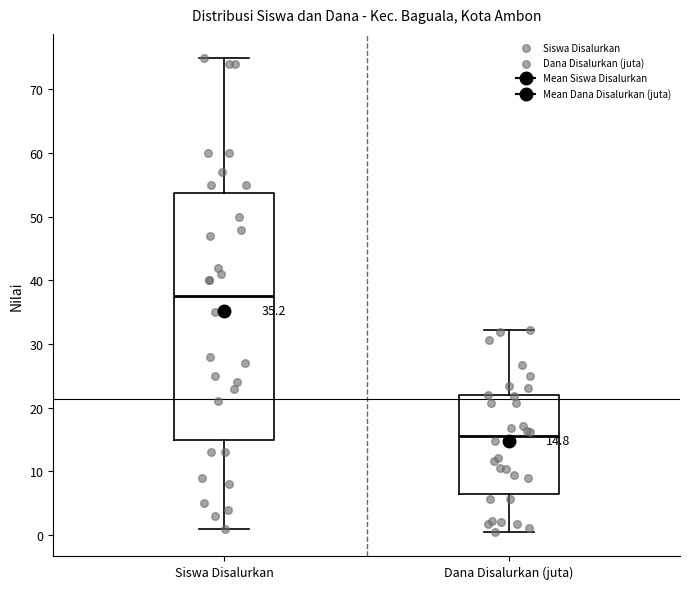

Which box is the tallest, from its lower edge to its upper edge?

Siswa Disalurkan